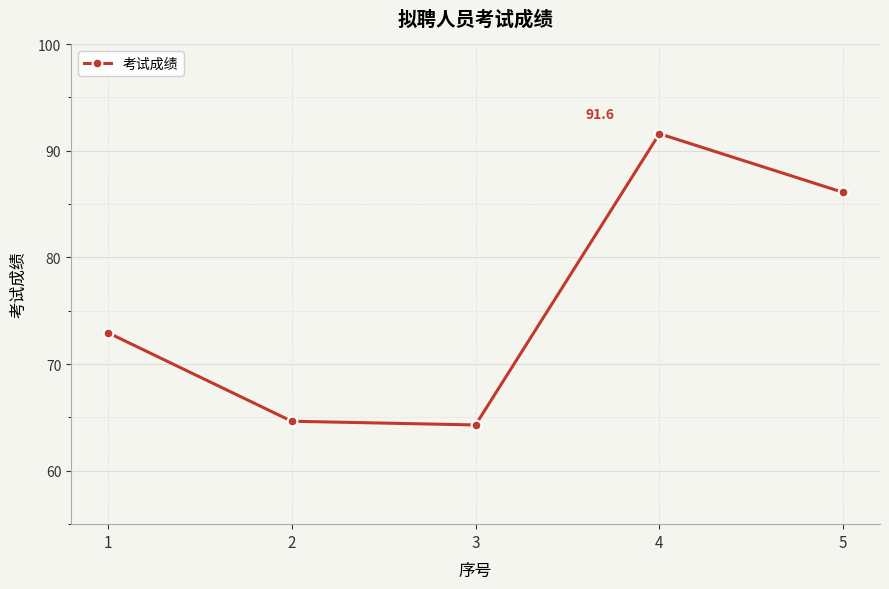

Count the number of categories in the chart.

5